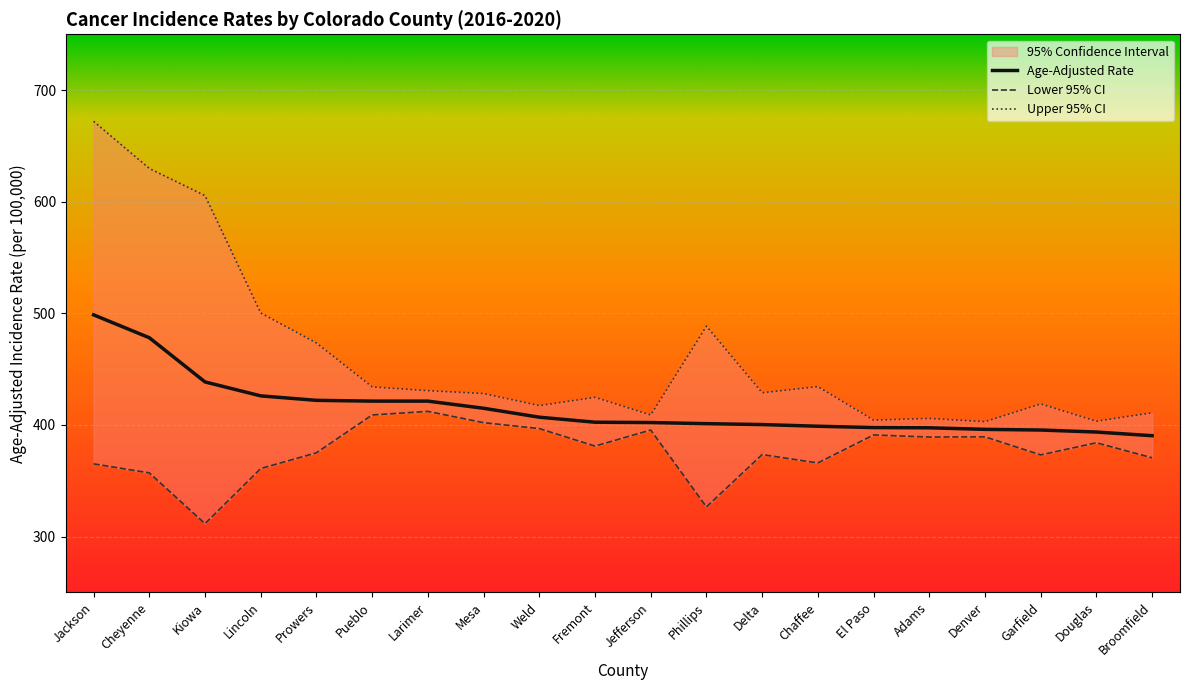

Which category has the highest value in the Upper 95% CI series?

Jackson